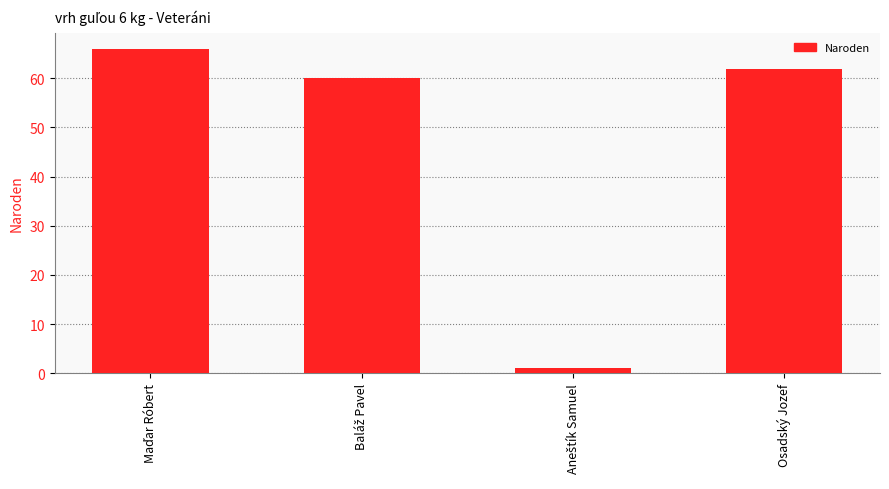

What is the maximum value shown in the chart?

66